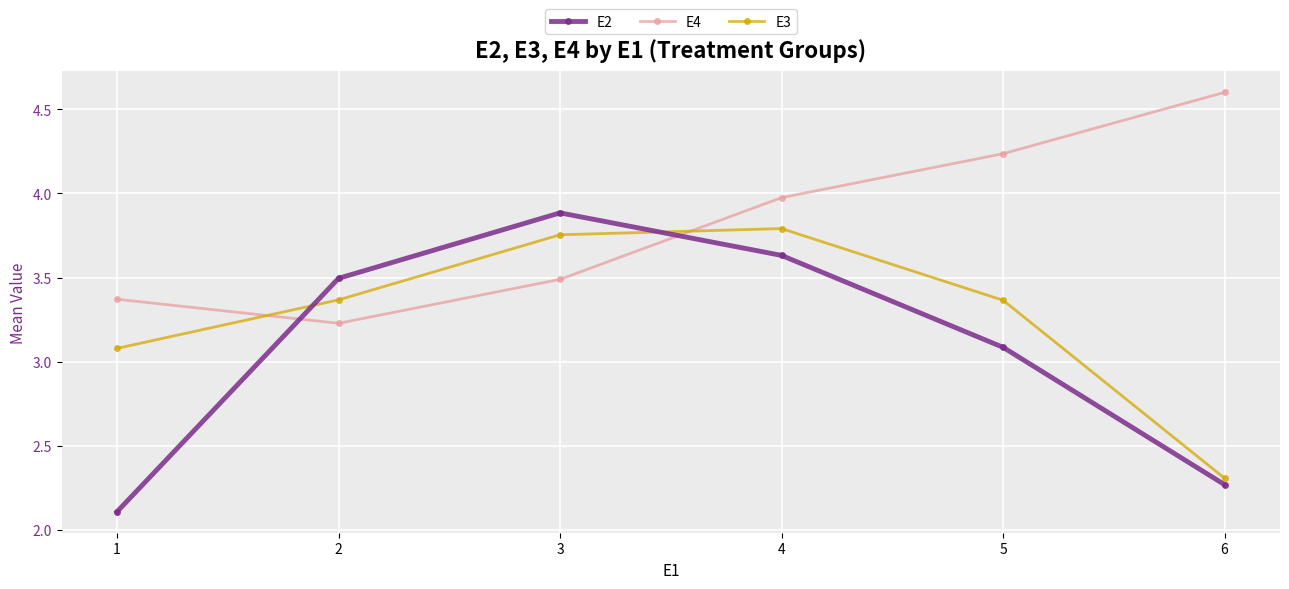

True or false: E4 has more than 1 interior local peaks.

False